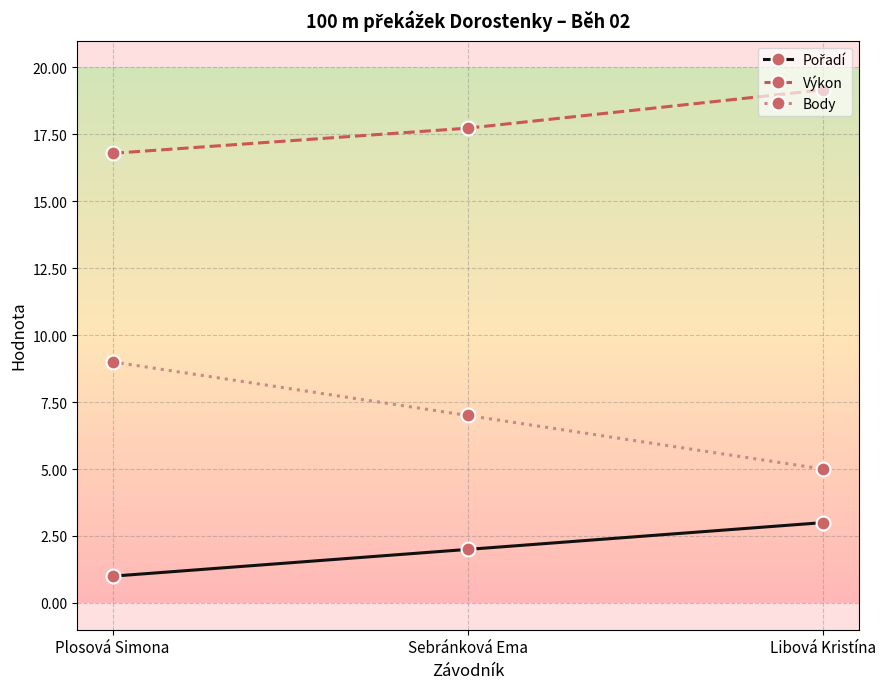

Is the value of Výkon at Sebránková Ema greater than the value of Body at Plosová Simona?

Yes